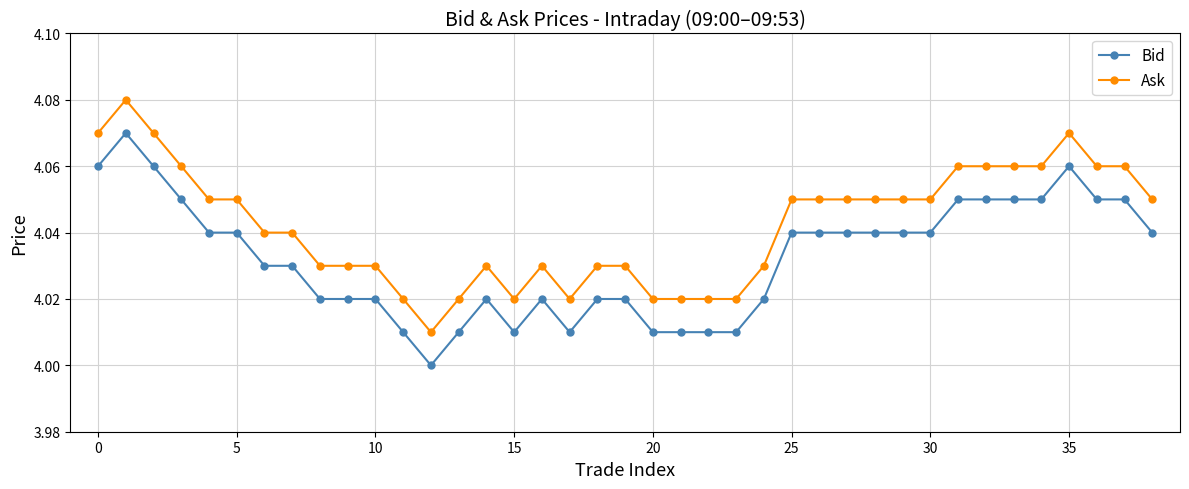

Which series has the largest total across all categories?

Ask